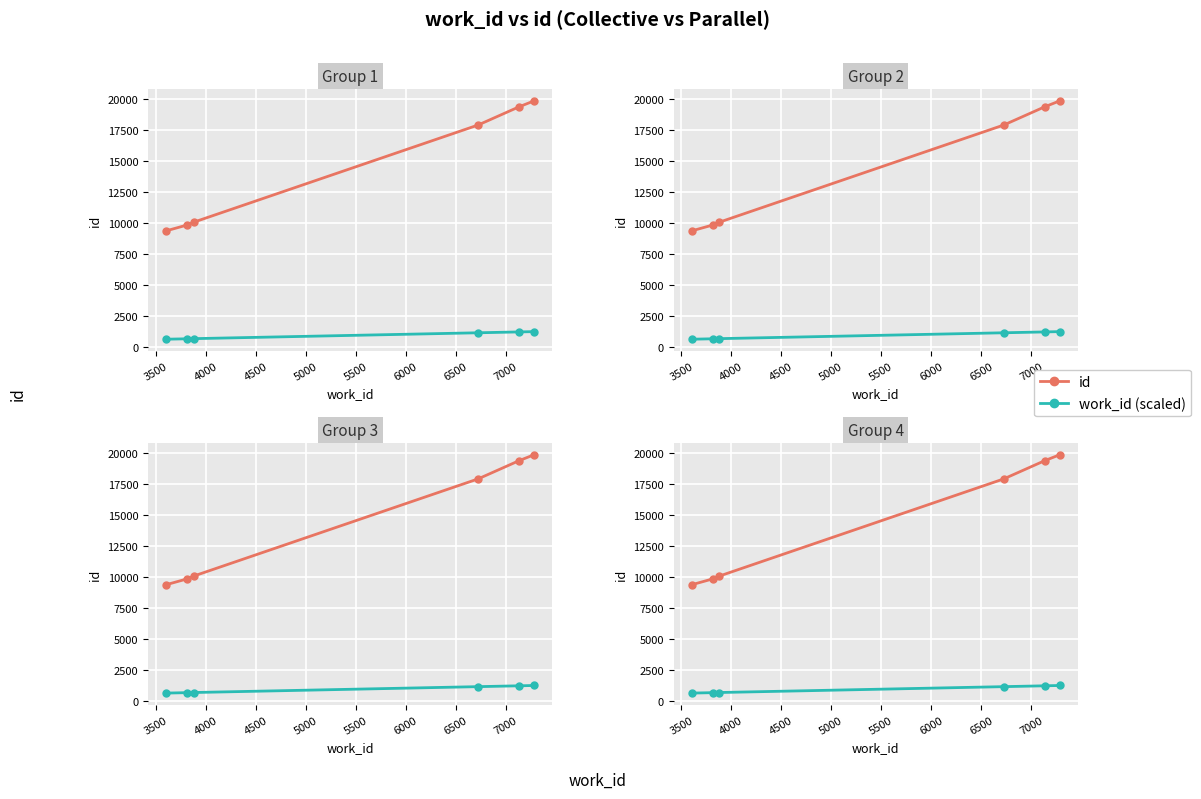

True or false: work_id (scaled) and id intersect in this chart.

False